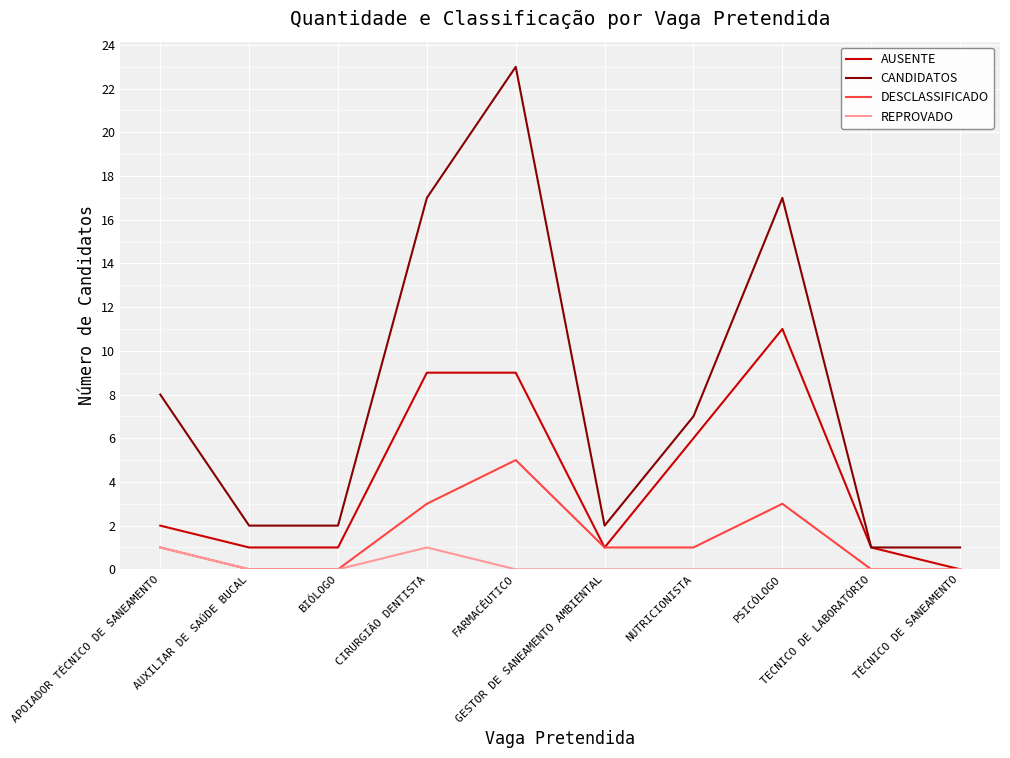

What is the difference between the second highest and second lowest values in the REPROVADO series?

1